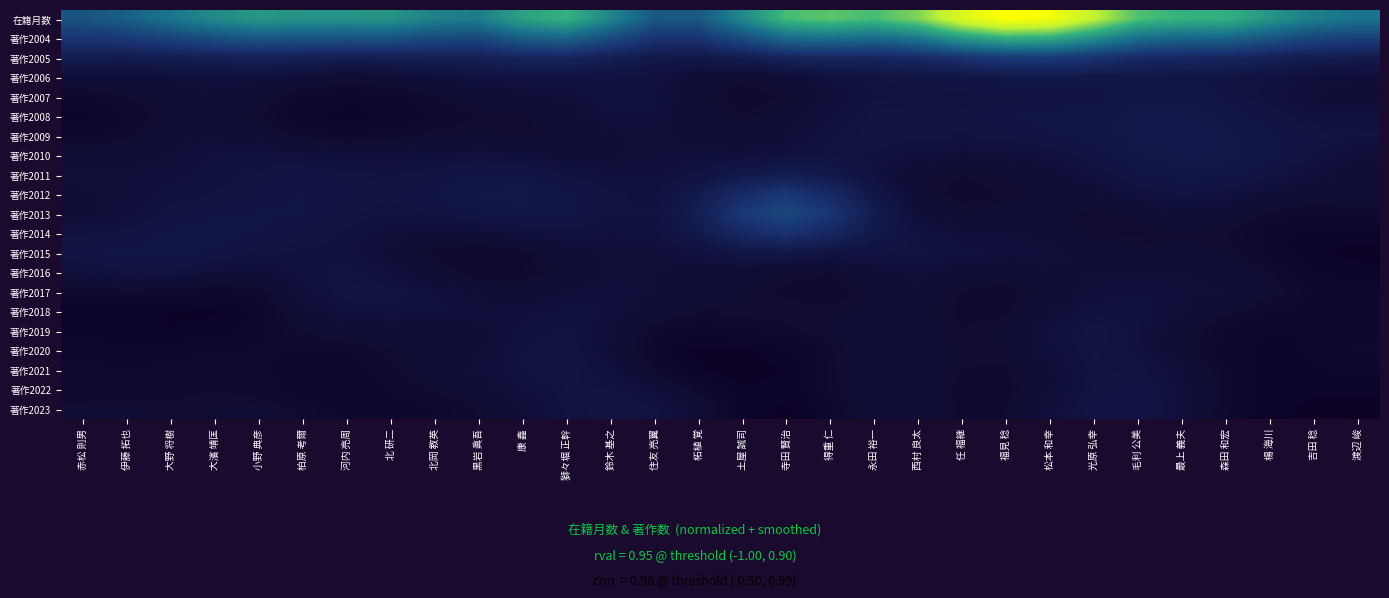

At which category is the sum across all series the highest?

松本 和幸